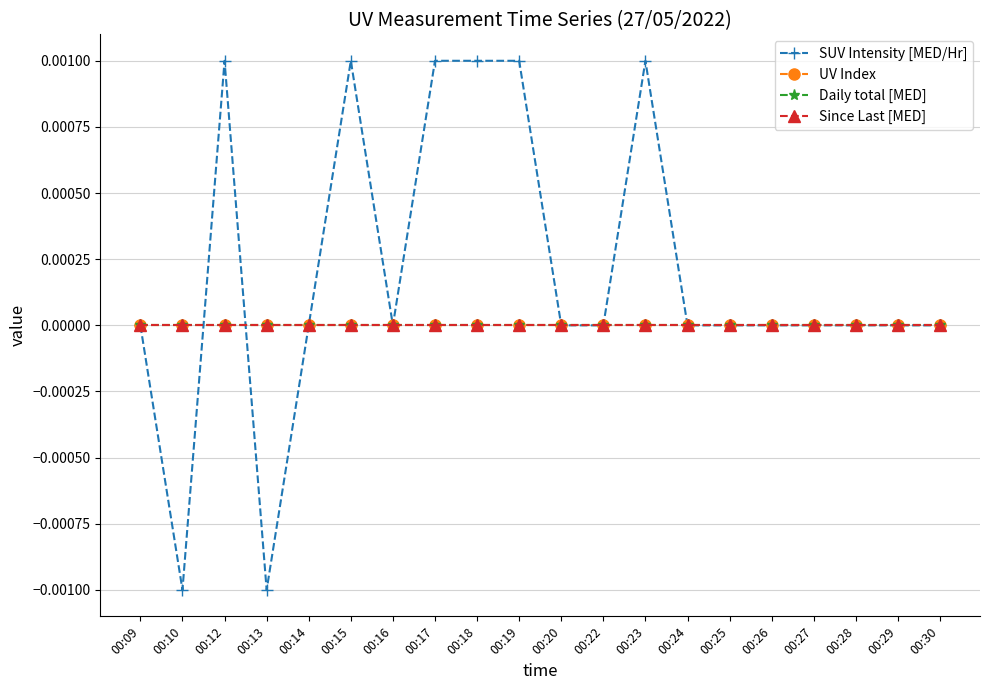

Is this an area chart (filled region under the line)?

No